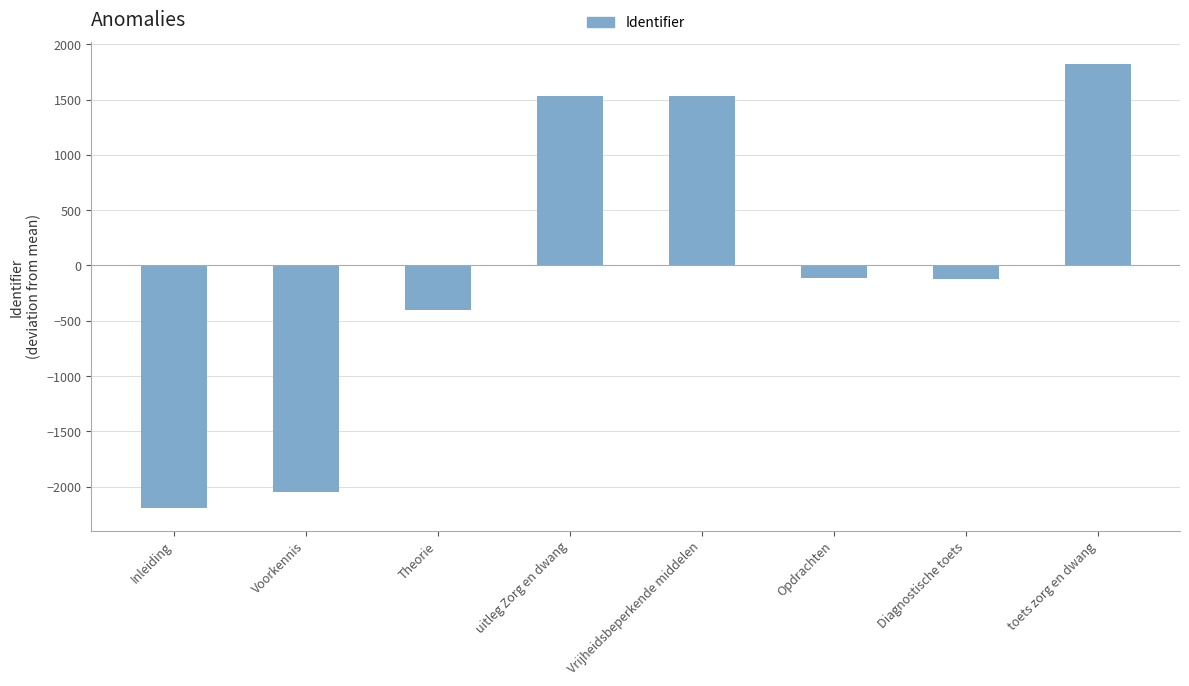

What is the label of the 6th bar from the left?

Opdrachten